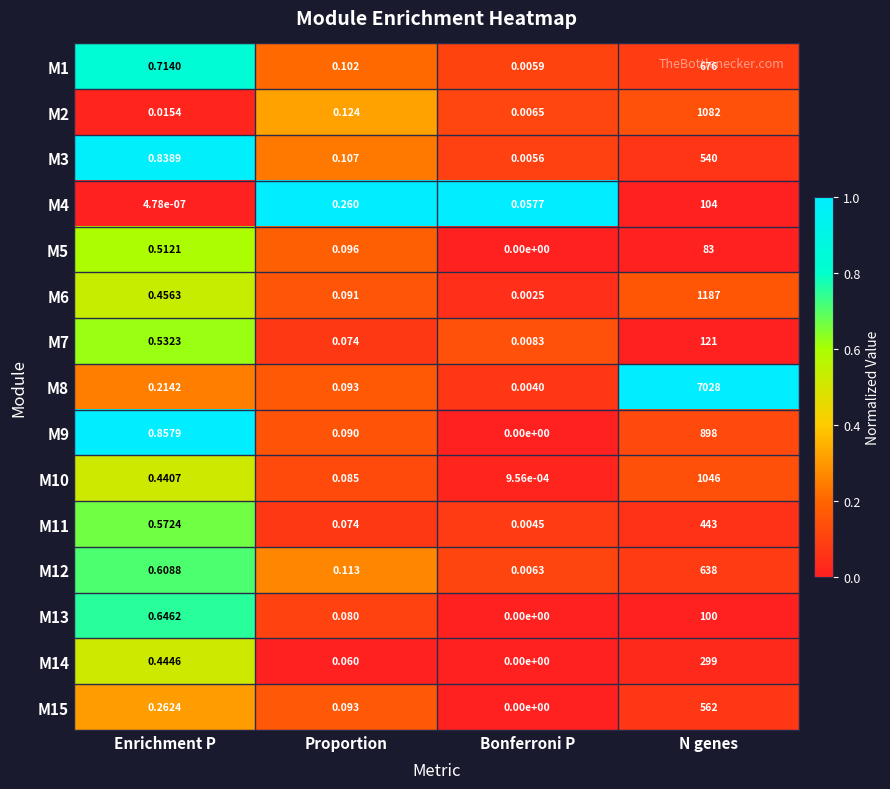

At which label does M7 reach its minimum?

Bonferroni P